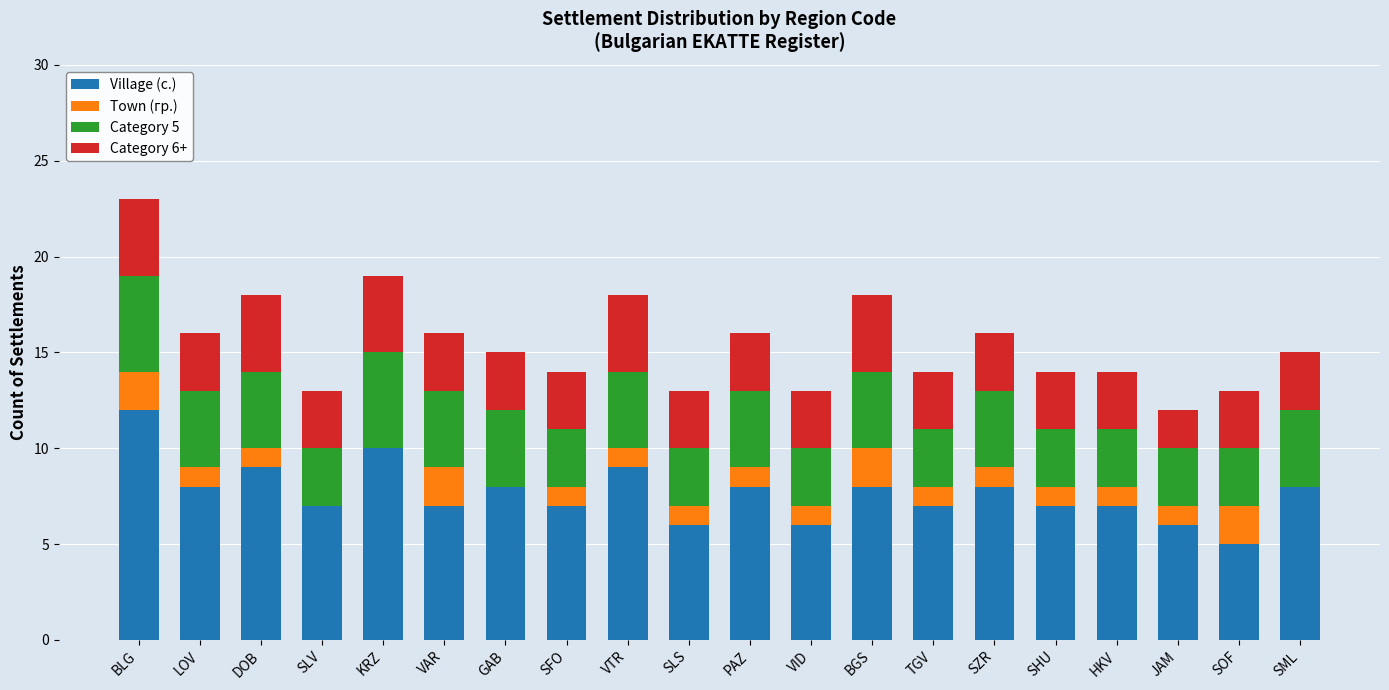

True or false: Village (с.) has a value of 11 at SLS.

False